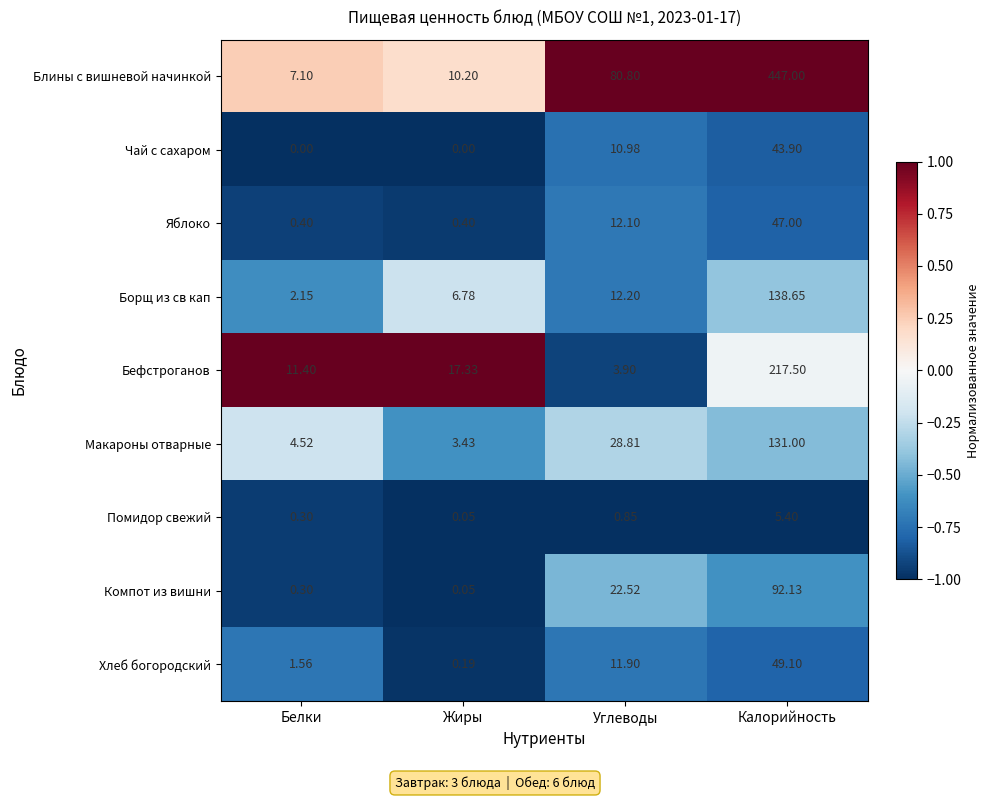

At which label does Хлеб богородский reach its minimum?

Жиры